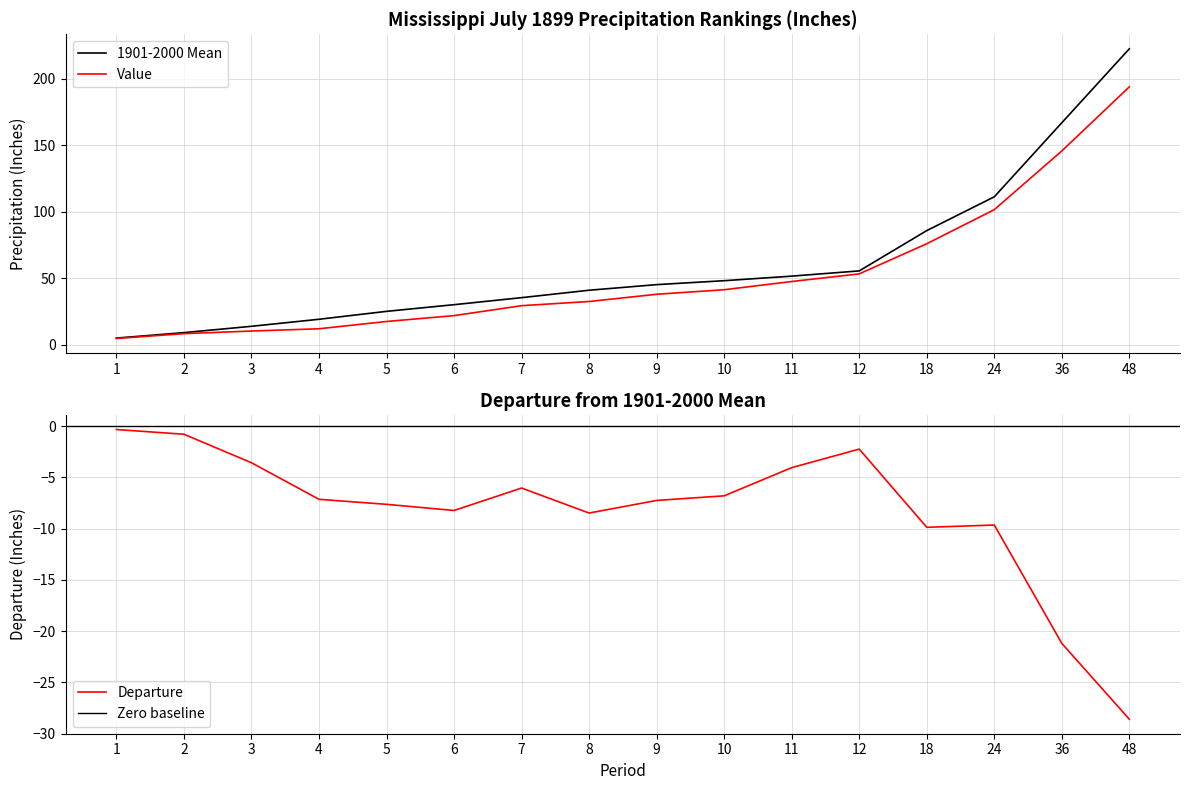

At which label does Value reach its peak?

48